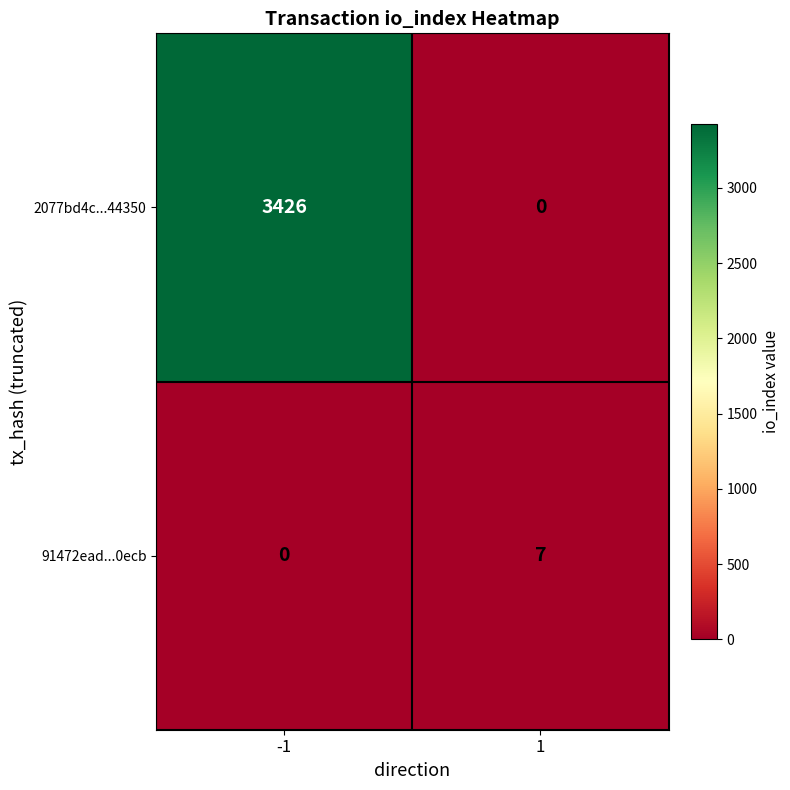

The value of 2077bd4c...44350 at -1 is 3426. True or false?

True